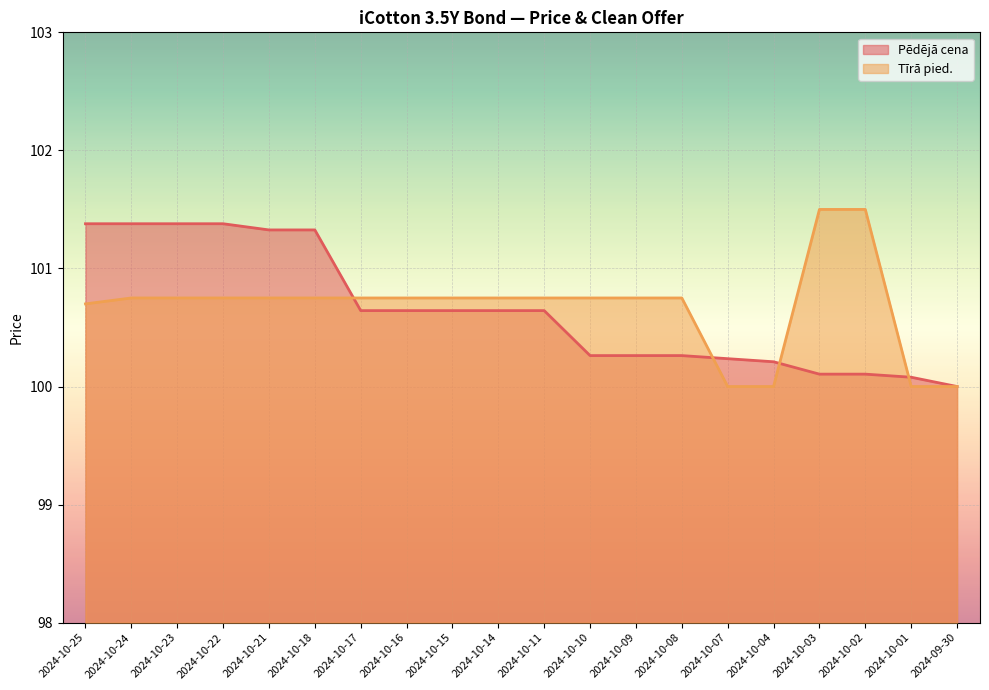

Between 2024-10-25 and 2024-10-01, which series saw the biggest shift?

Pēdējā cena